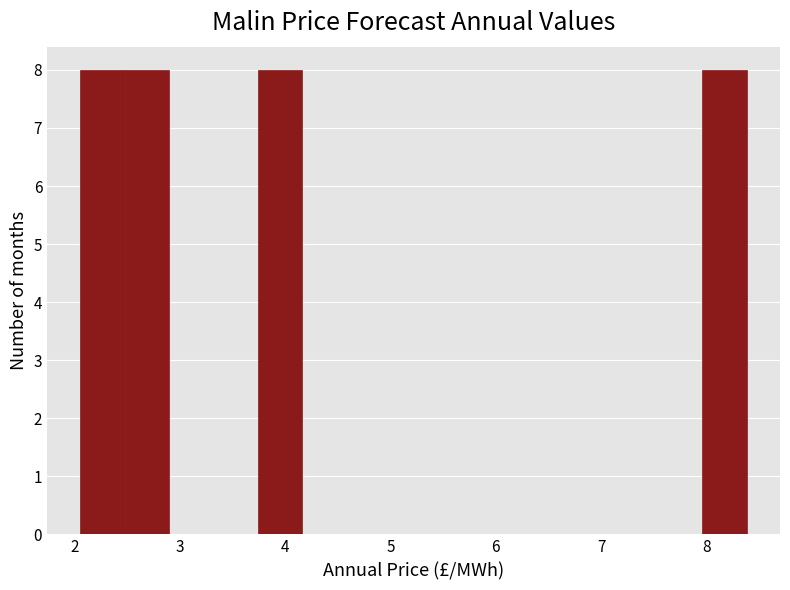

How tall is the bar that spans 2.1 to 2.5 on the x-axis? Neither the bar edges nor the heights are printed on the chart, so give them approximately, as read against the axes.

8